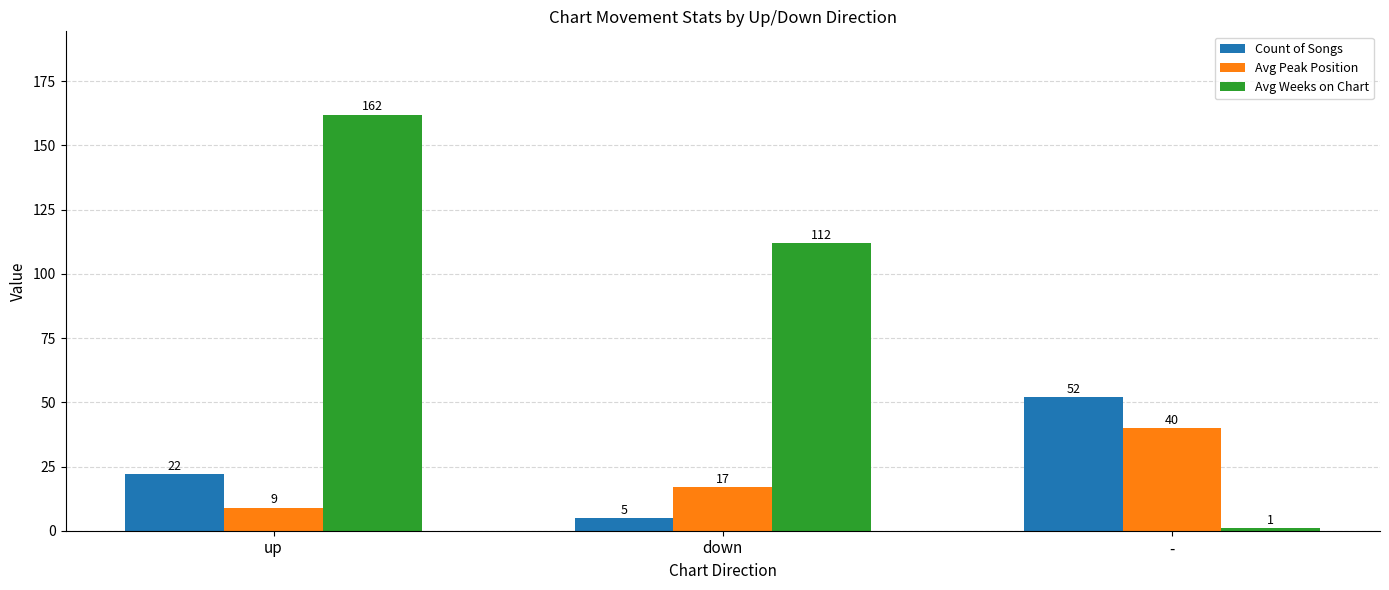

Which series has the largest total across all categories?

Avg Weeks on Chart